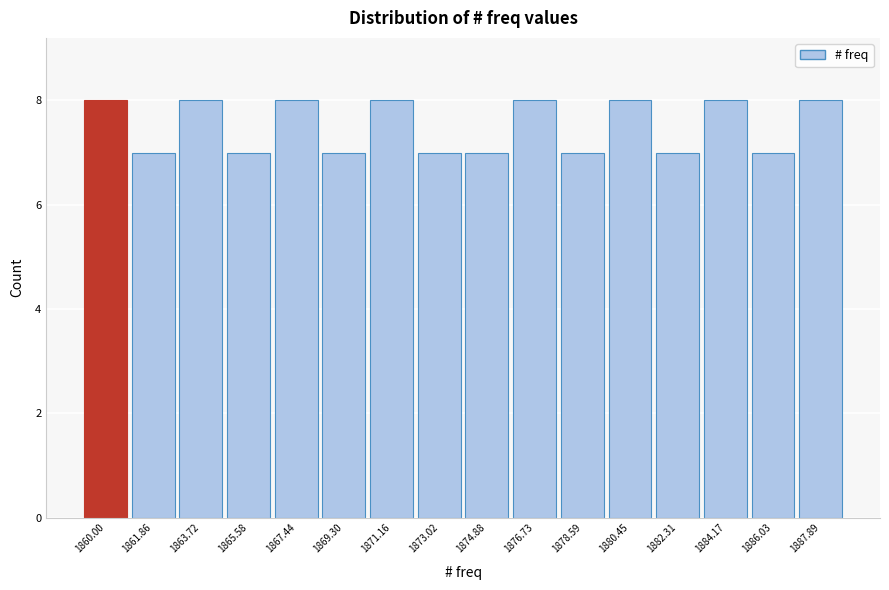

Reading right to left, transcribe all the data shown in this chart.

8	7	8	7	8	7	8	7	7	8	7	8	7	8	7	8